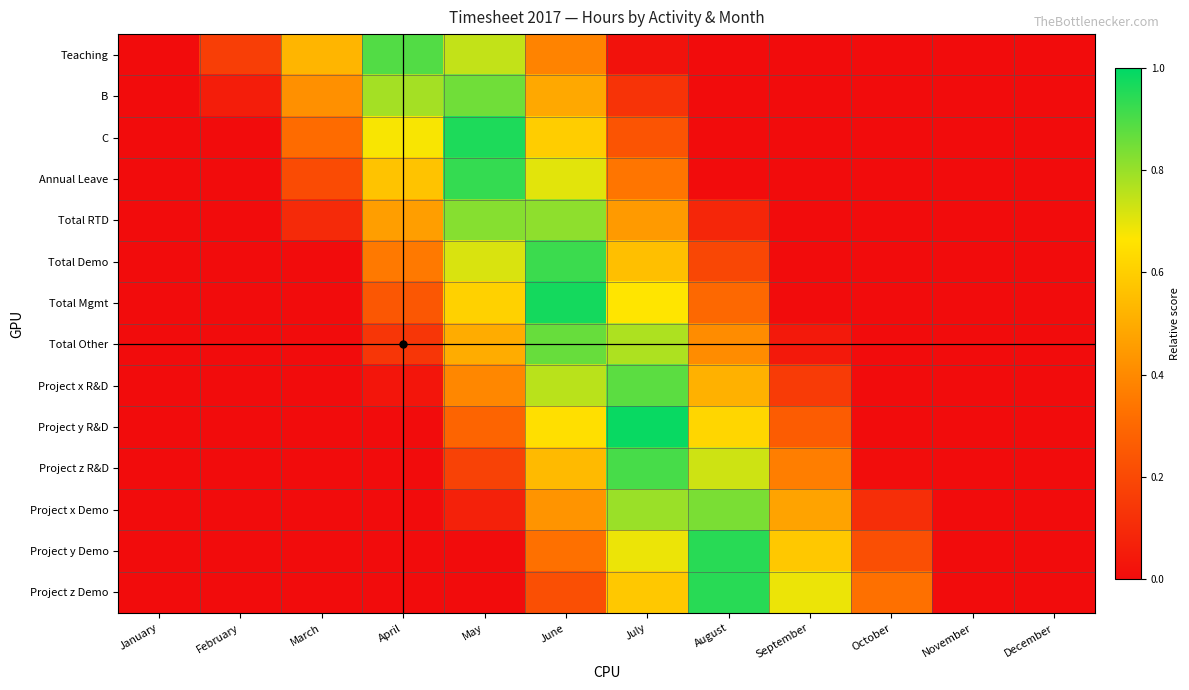

At which category is the sum across all series the highest?

June